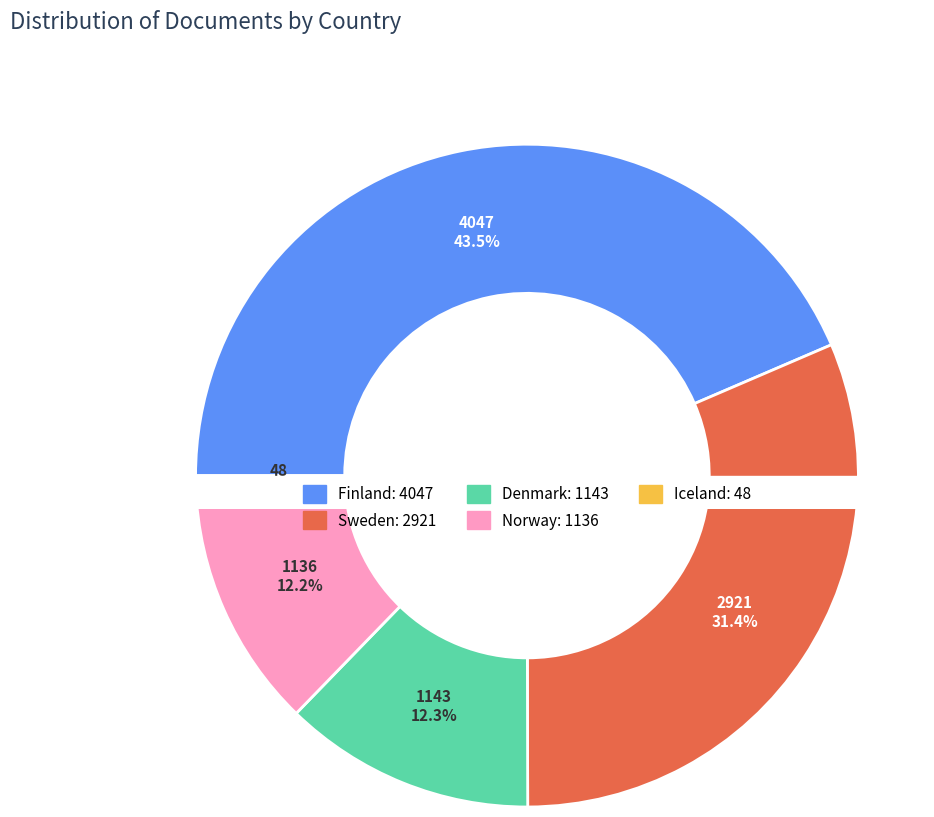

Is the sum of Sweden and Finland greater than half?

Yes